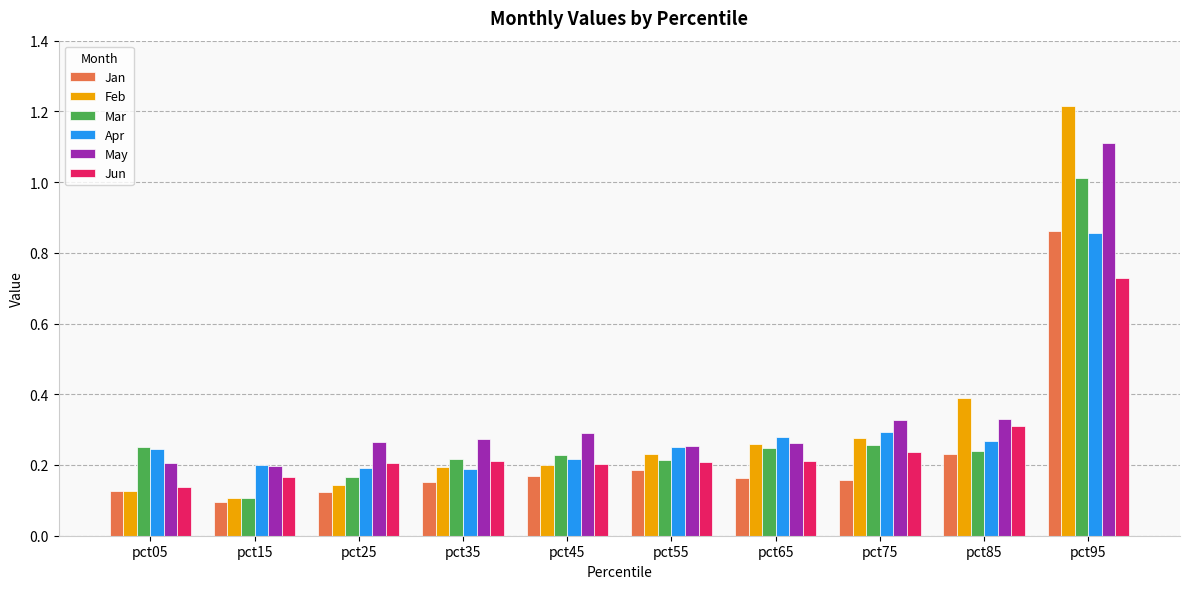

How many Jan values are between 0 and 1?

10